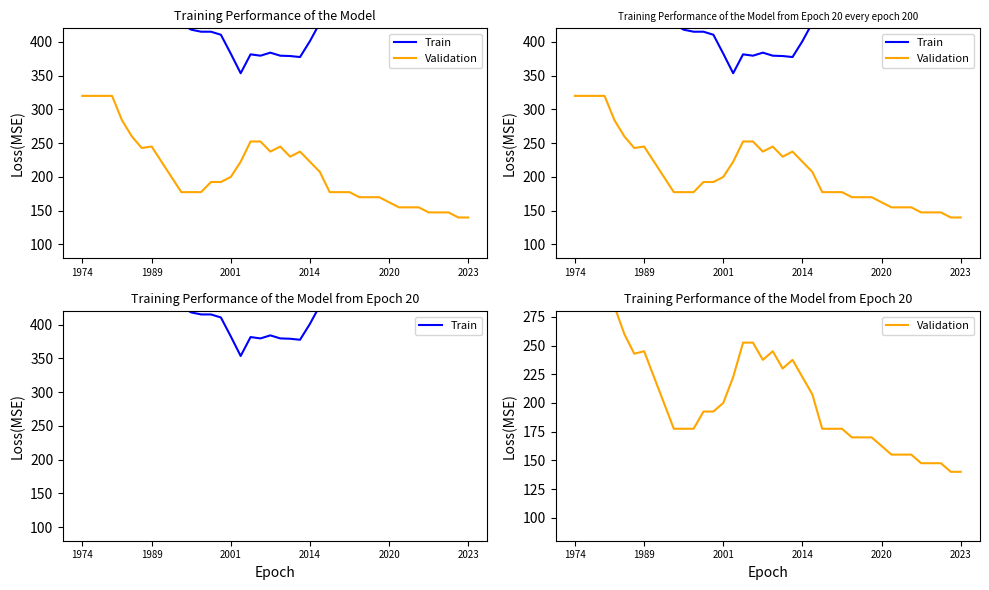

What is the difference between the highest and lowest values at 1989?

203.0